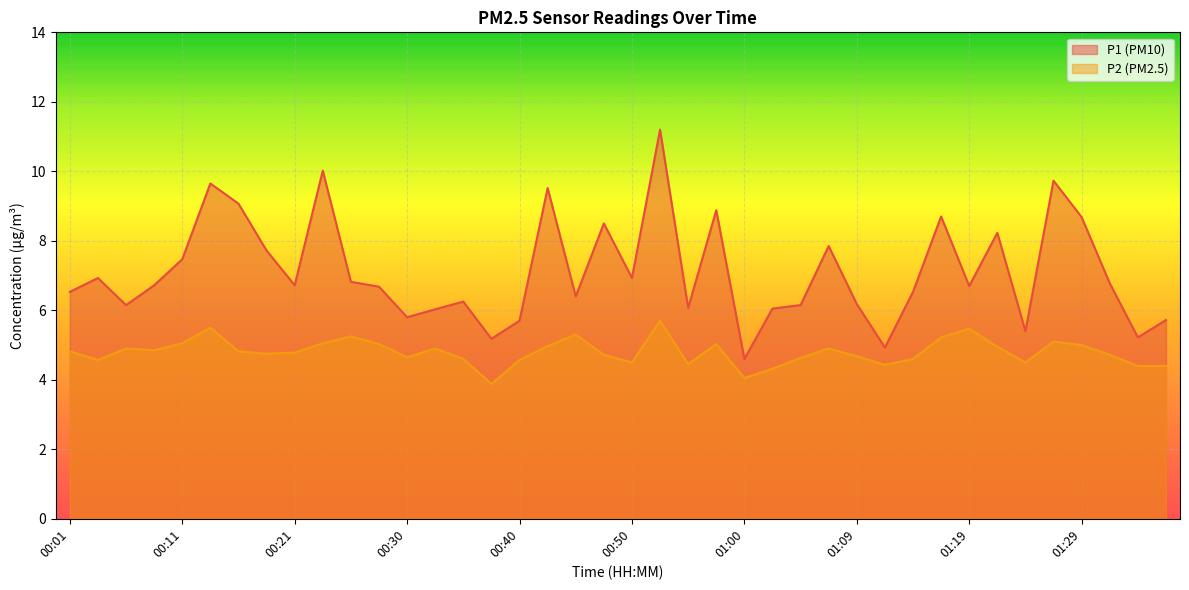

Where does the P2 series first go above 4?

00:01